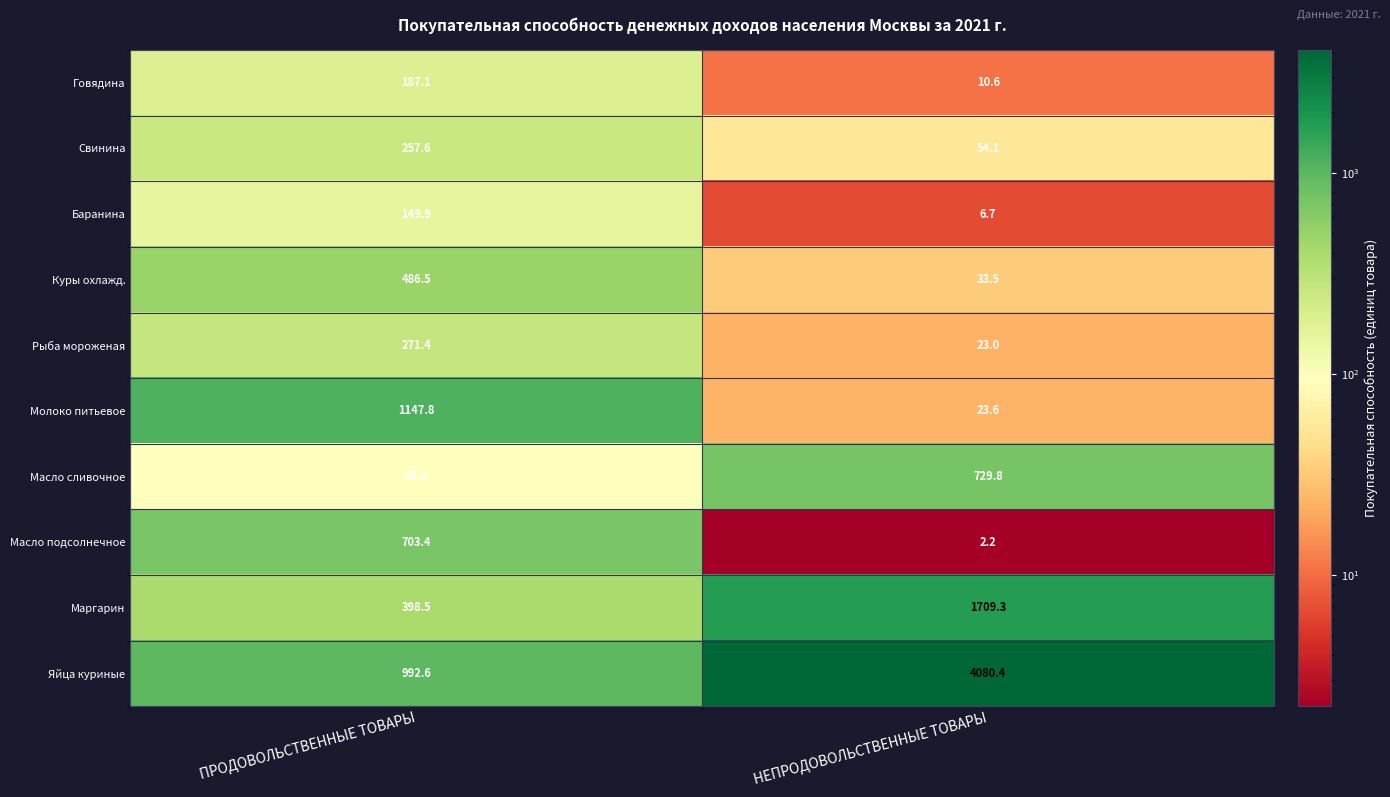

True or false: Маргарин has a value of 1709.3 at НЕПРОДОВОЛЬСТВЕННЫЕ ТОВАРЫ.

True